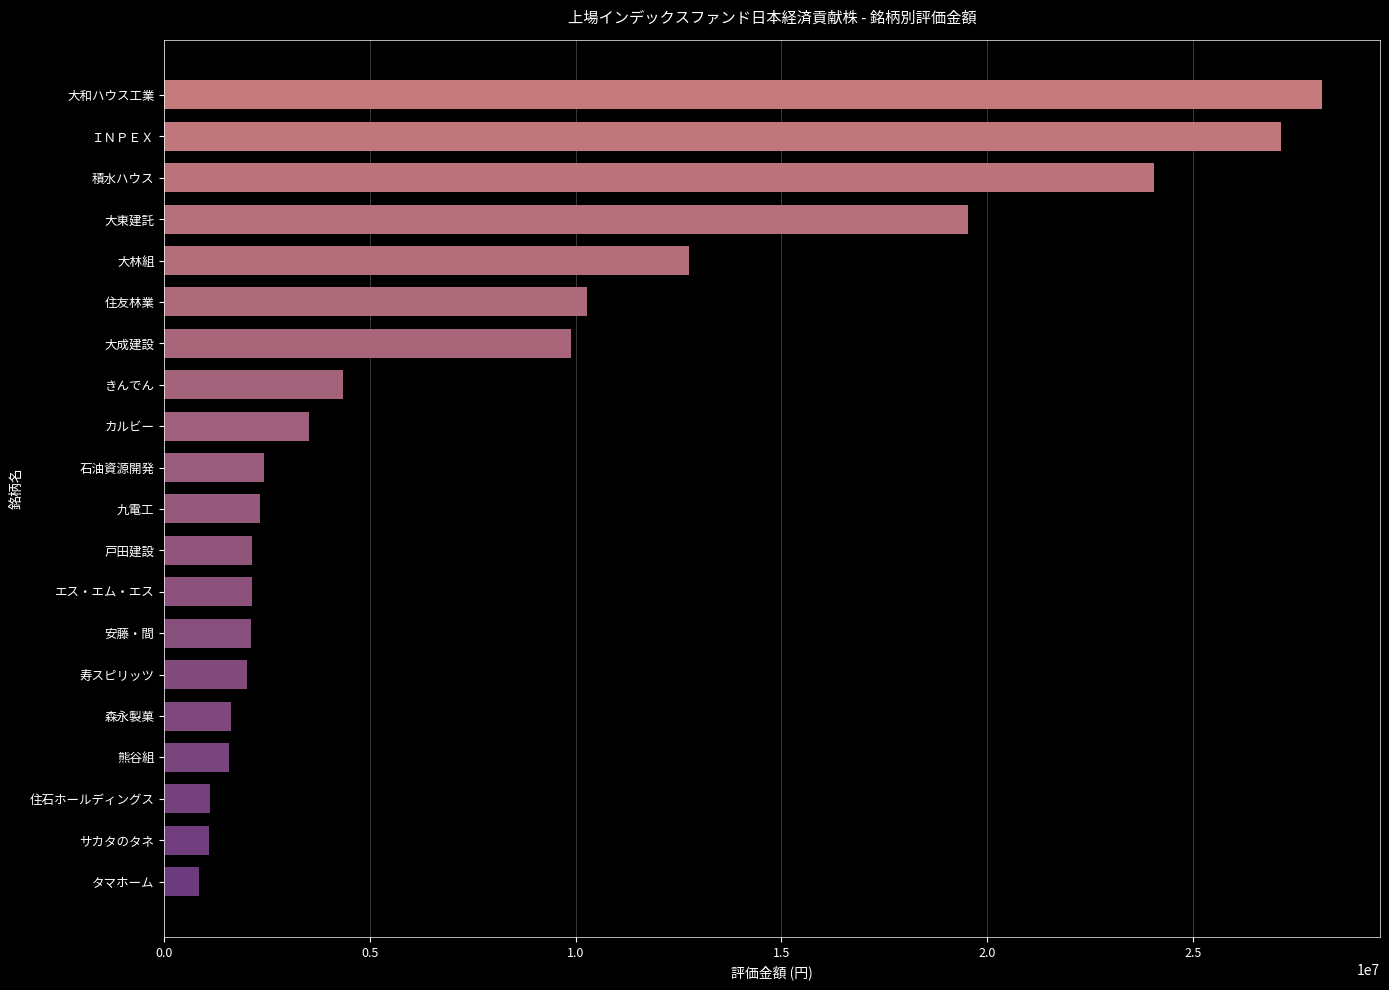

At which label is the value closest to 14492000?

大林組